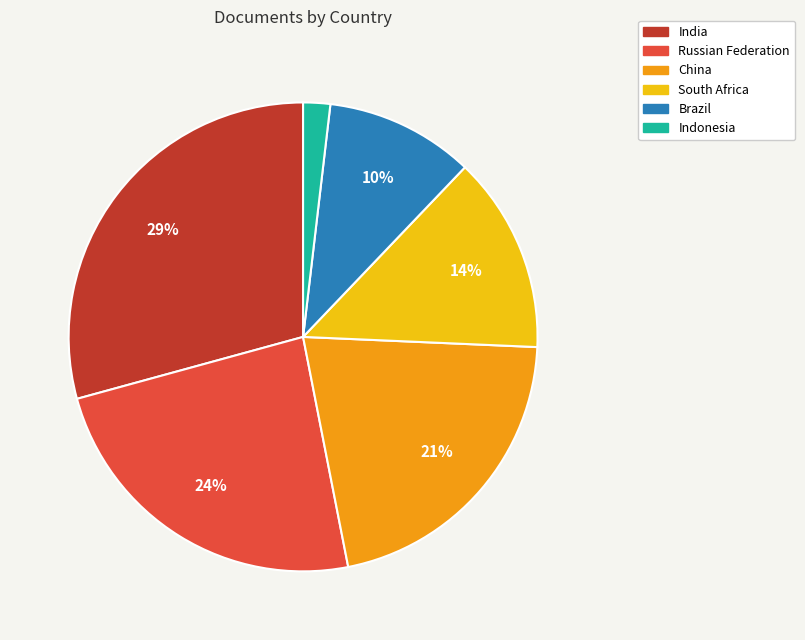

Count the number of slices in the pie.

6